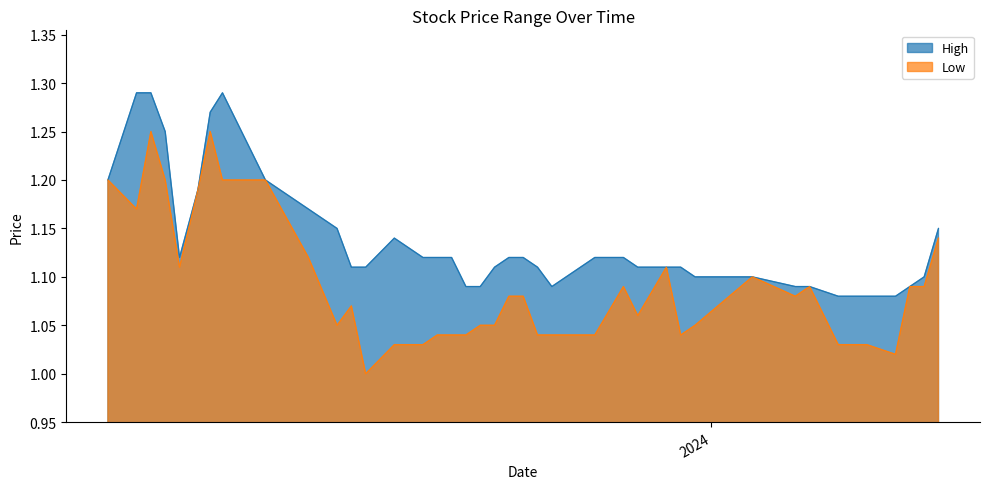

Which series has the largest total across all categories?

High